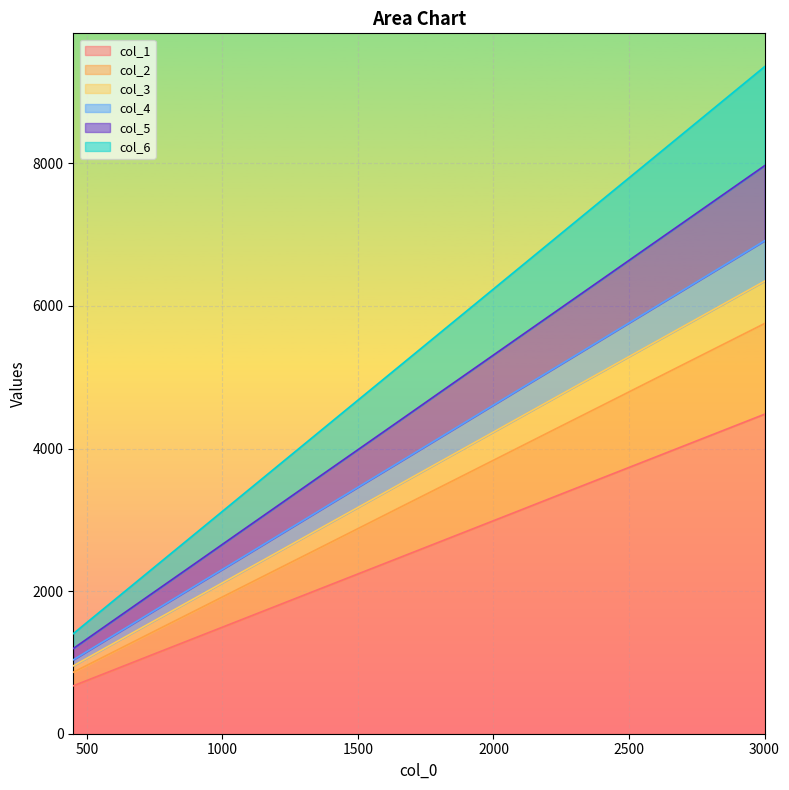

True or false: col_6 and col_2 intersect in this chart.

False